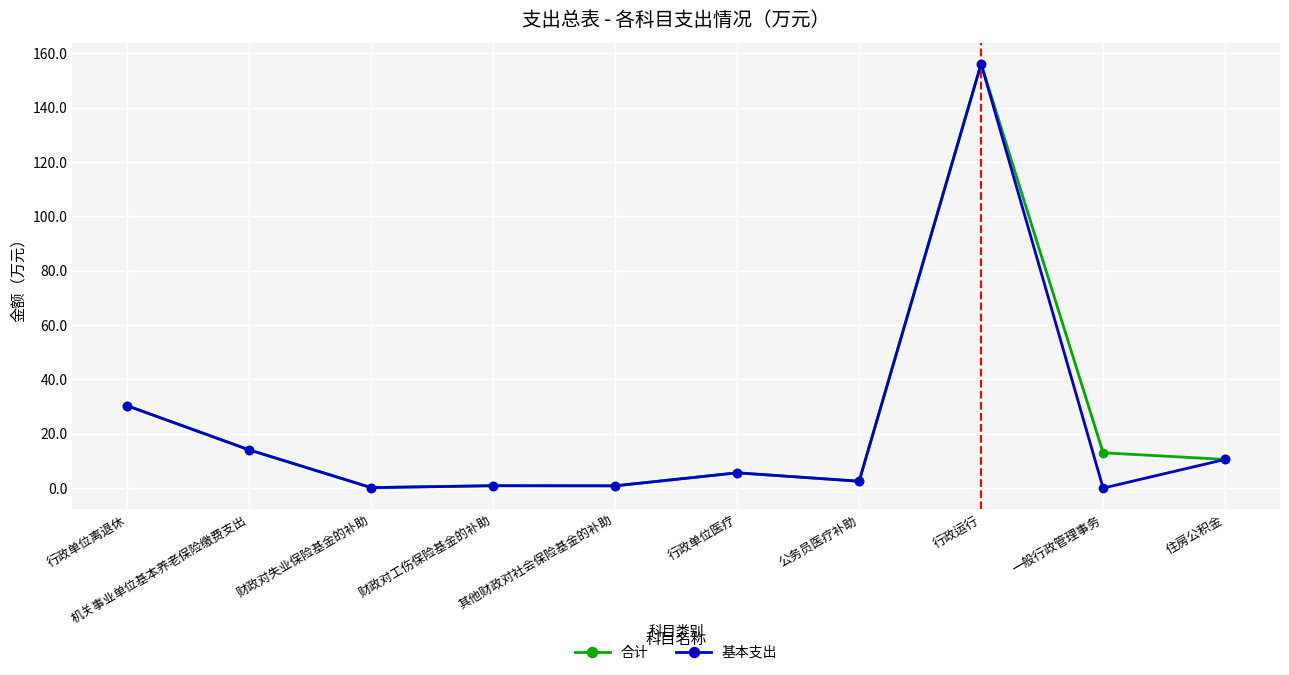

What is the difference between the second highest and minimum values in the 合计 series?

30.1